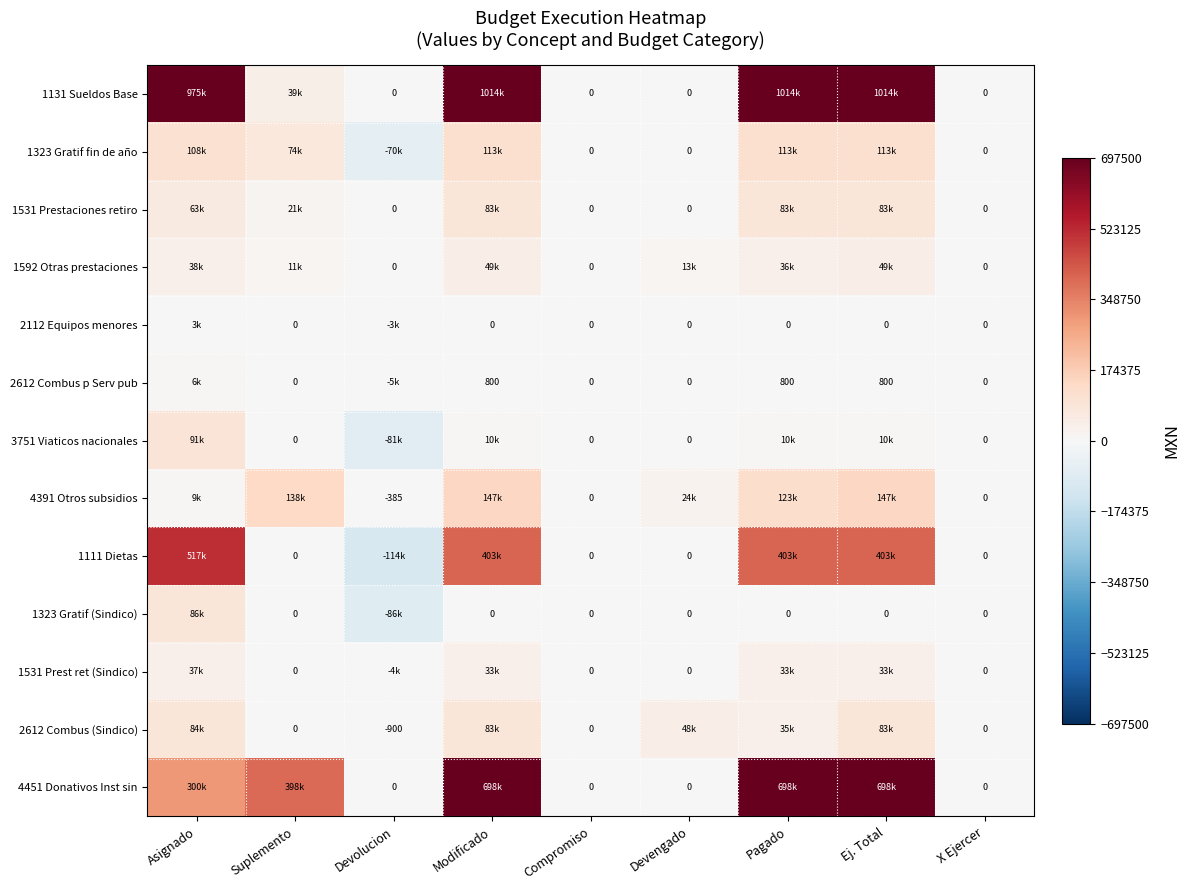

Is it true that 4391 Otros subsidios equals 78399.8 at Suplemento?

False